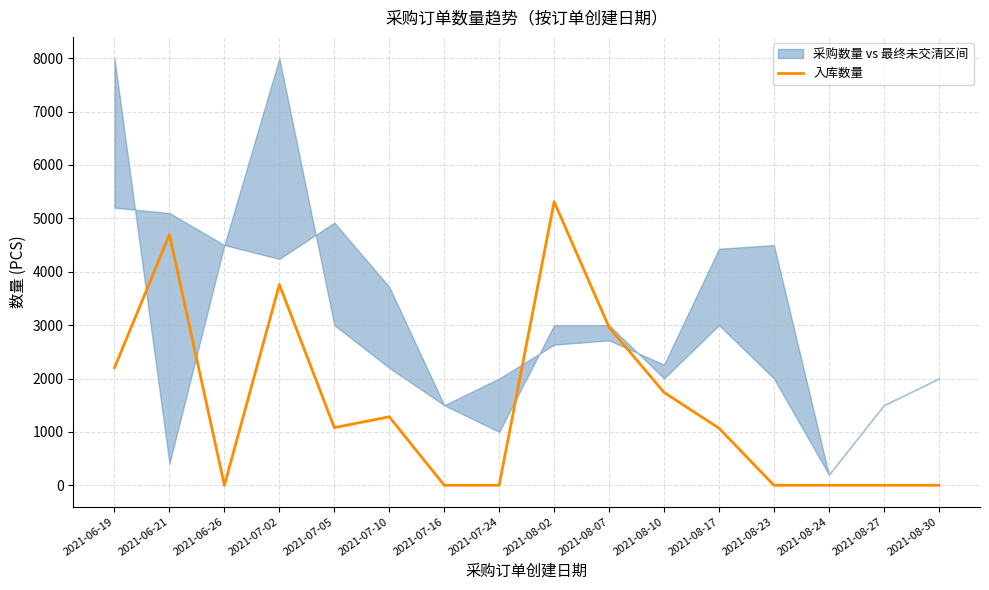

What is the maximum value for 入库数量?

5312